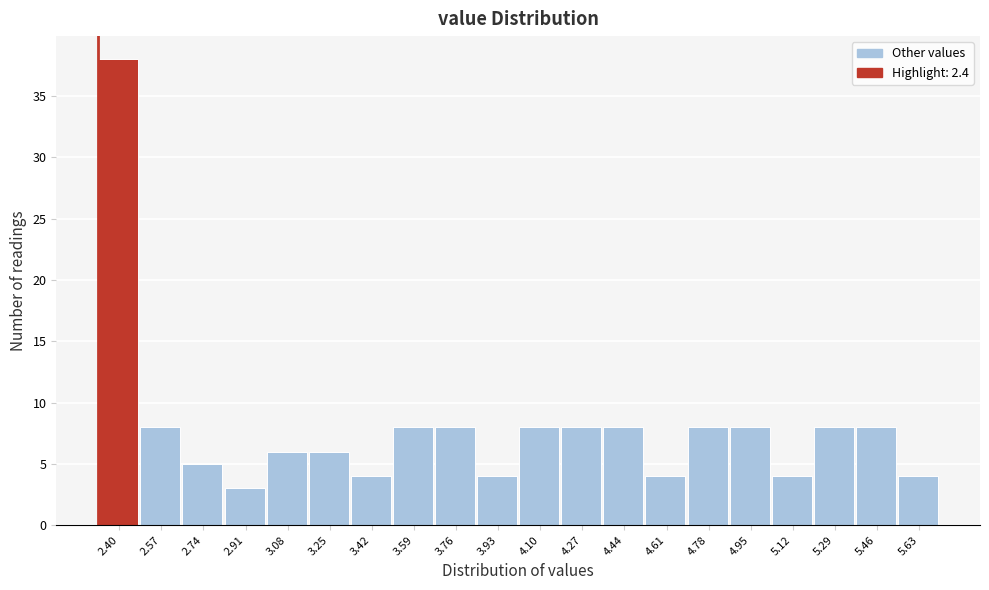

Reading left to right, list all the values displayed in this chart.

38	8	5	3	6	6	4	8	8	4	8	8	8	4	8	8	4	8	8	4